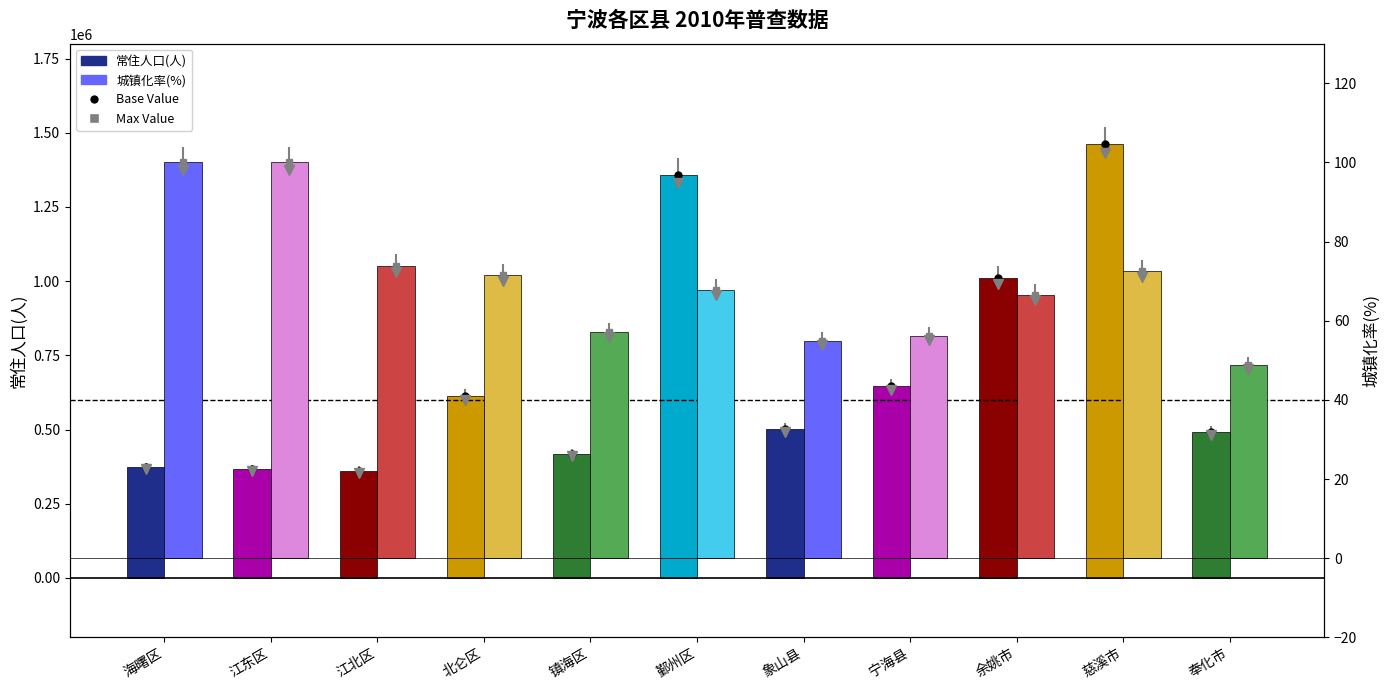

Which label corresponds to the smallest value in the chart?

奉化市